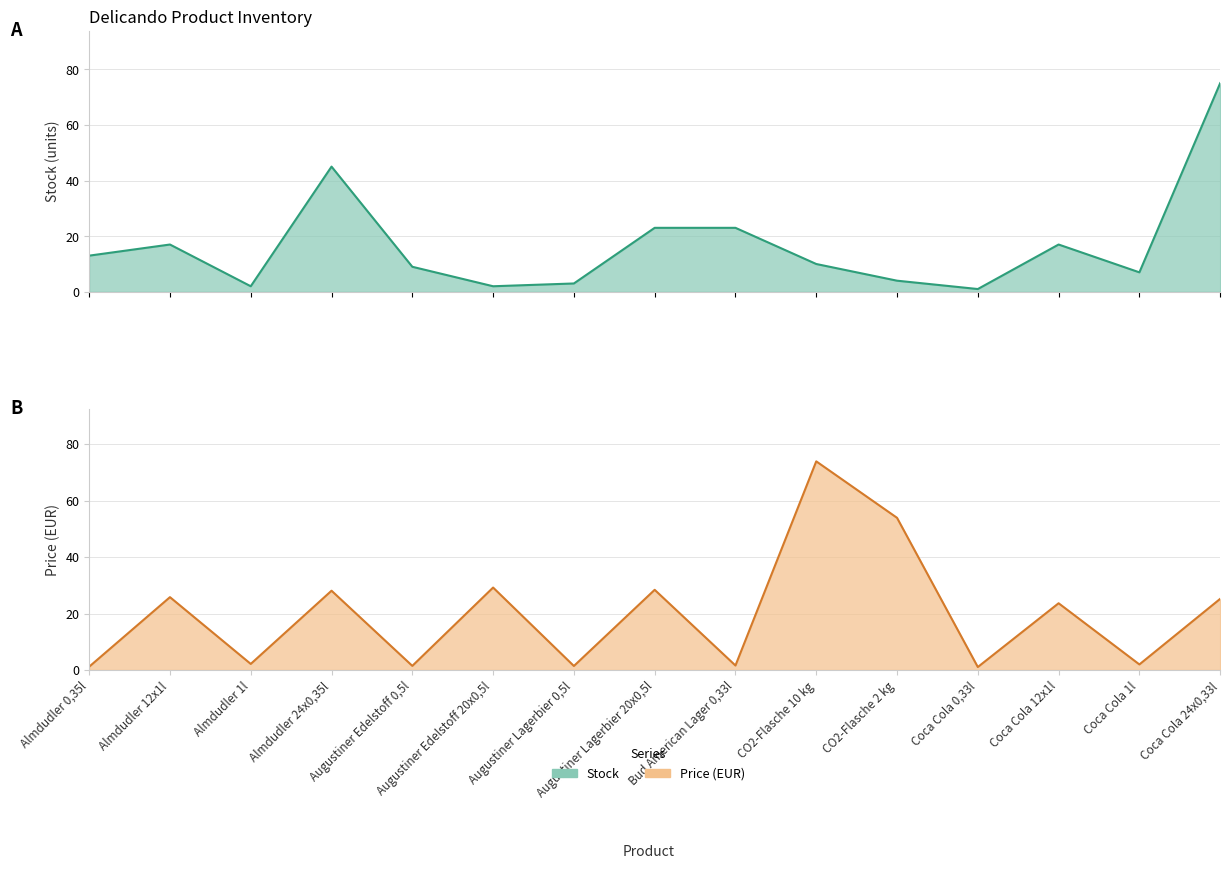

The value of Stock at Coca Cola 24x0,33l is 75.0. True or false?

True